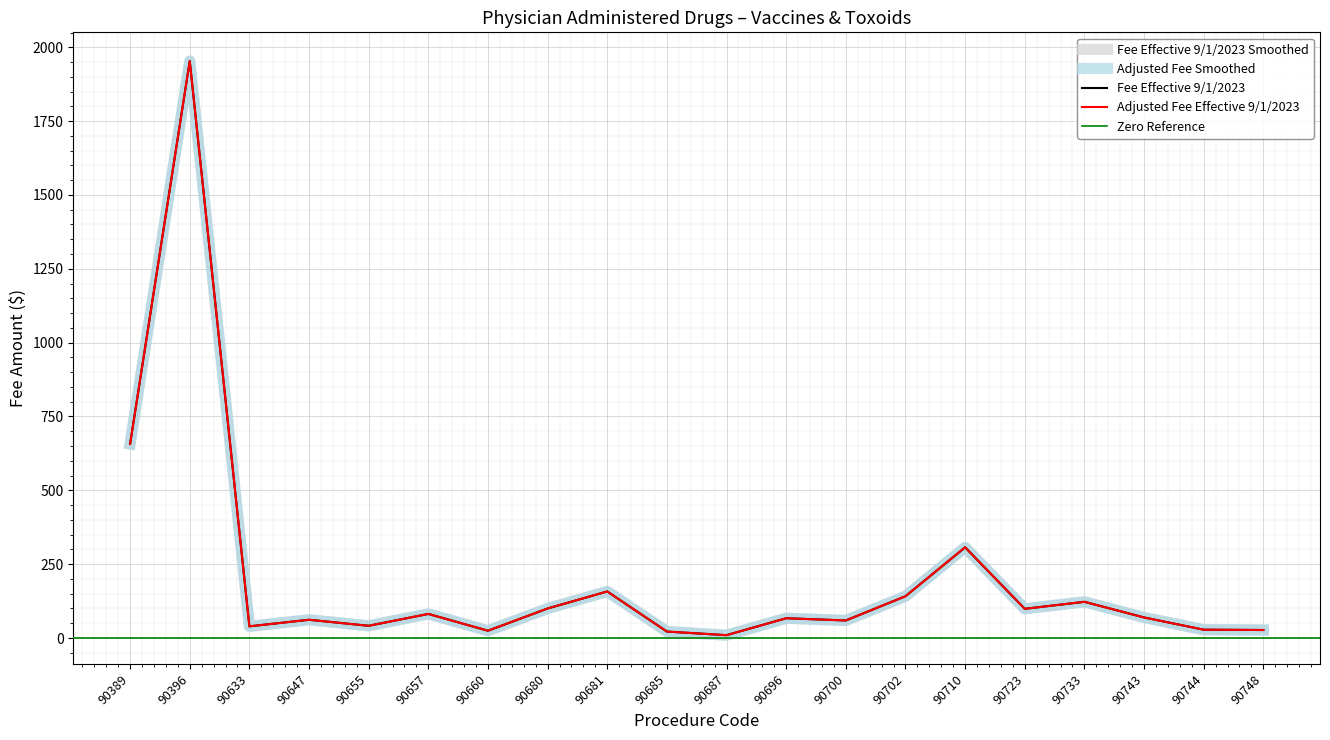

The value of Fee Effective 9/1/2023 at 90657 is 18.5. True or false?

False